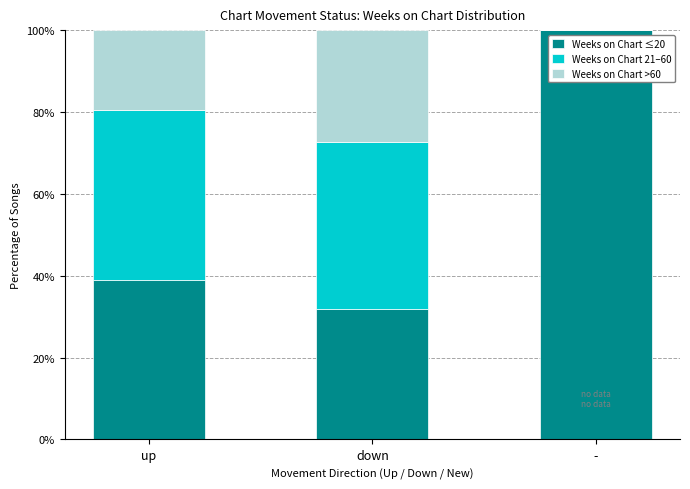

How many values in the Weeks on Chart ≤20 series exceed 38?

2